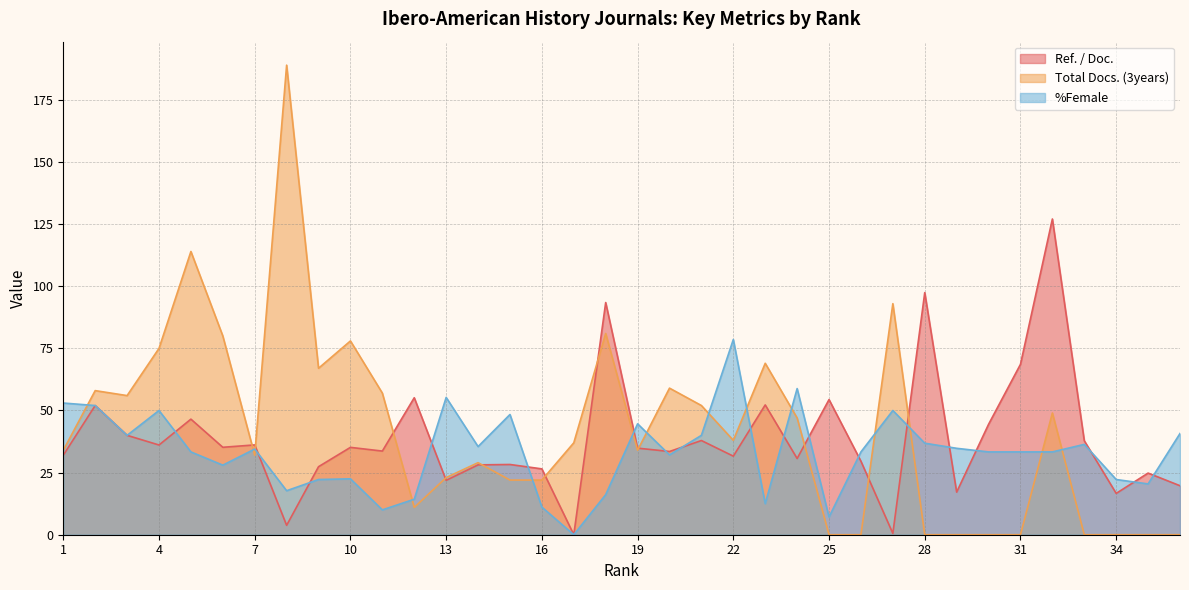

What is the difference between the highest and lowest values at 2?

6.0